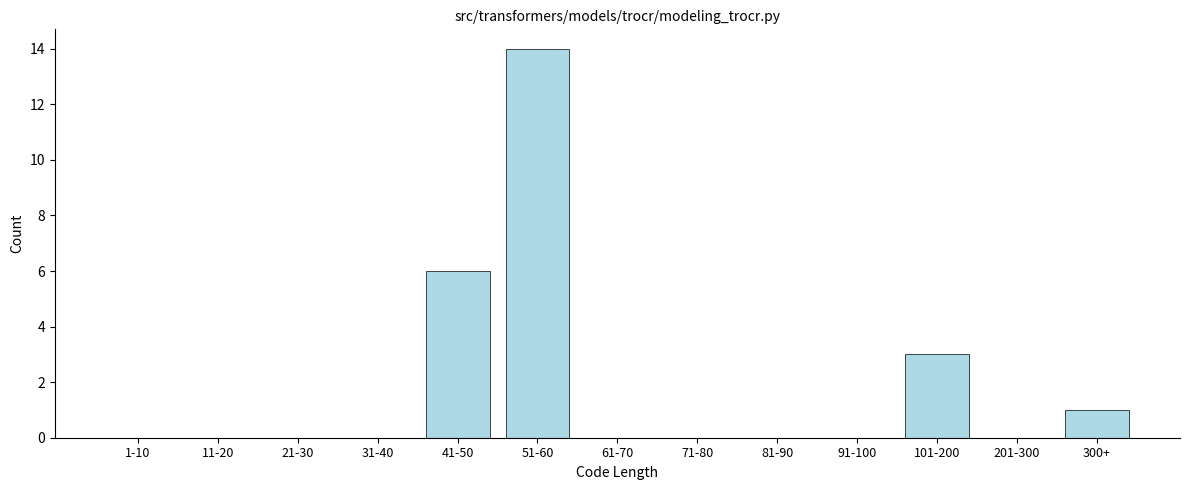

Reading left to right, list all the values displayed in this chart.

1-10=0	11-20=0	21-30=0	31-40=0	41-50=6	51-60=14	61-70=0	71-80=0	81-90=0	91-100=0	101-200=3	201-300=0	300+=1